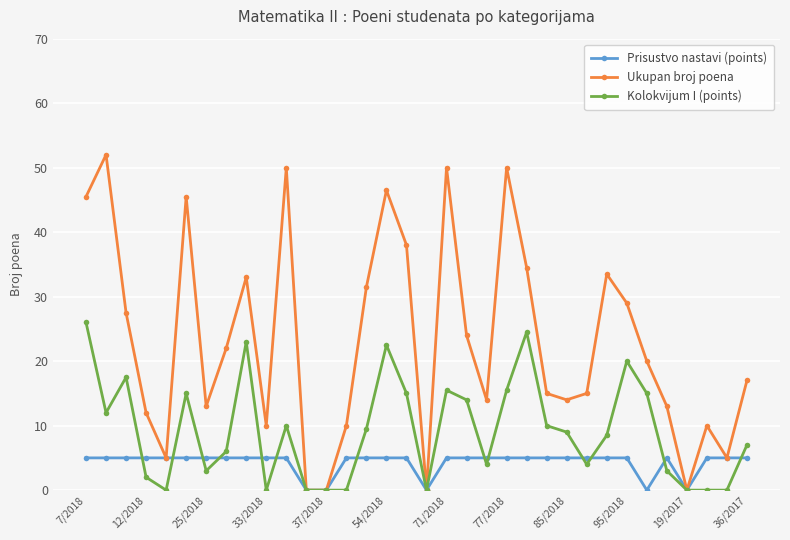

What is the highest value of the Prisustvo nastavi (points) series?

5.0